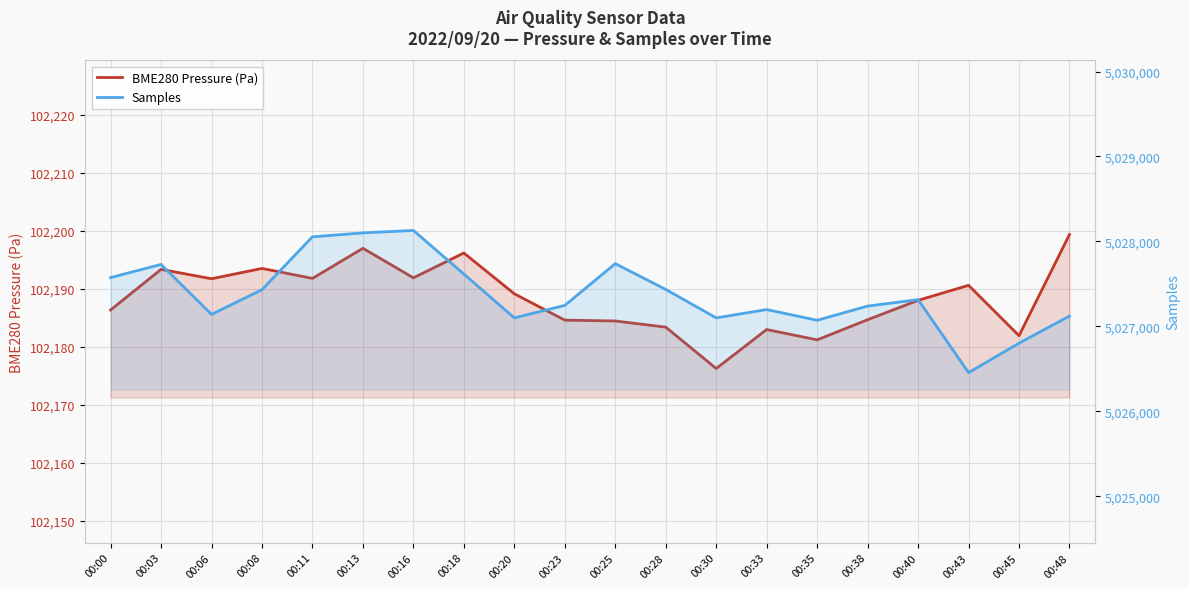

At which label does Samples reach its peak?

00:16